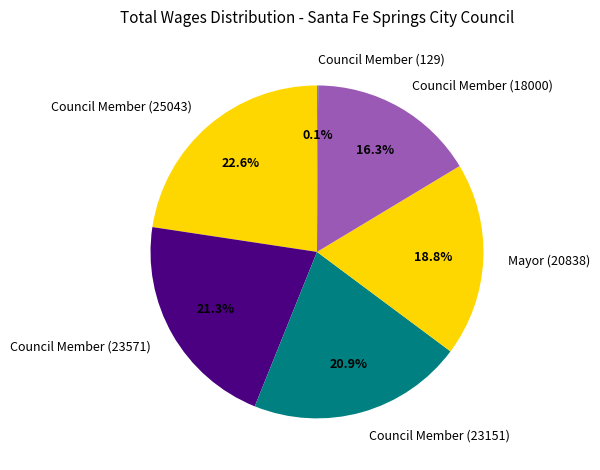

Which slice is the largest?

Council Member (25043)